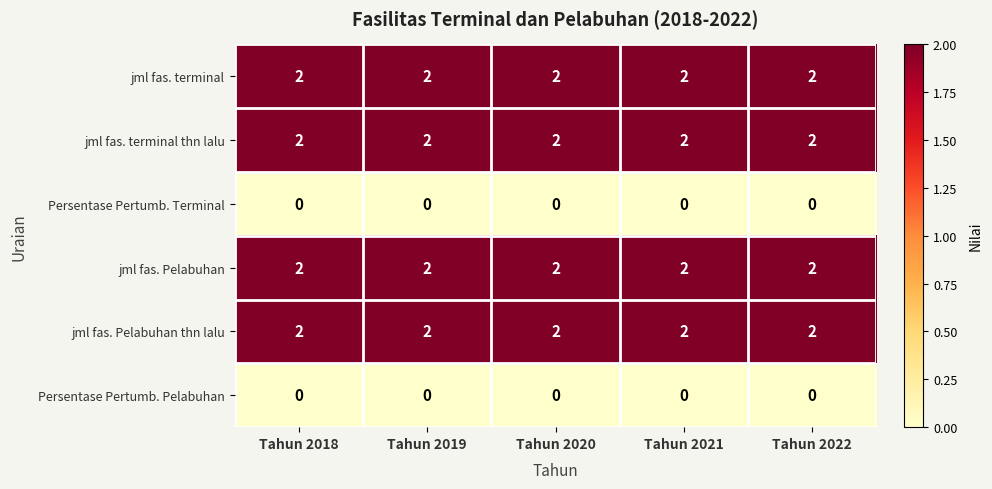

Is it true that jml fas. Pelabuhan equals 2 at Tahun 2018?

True